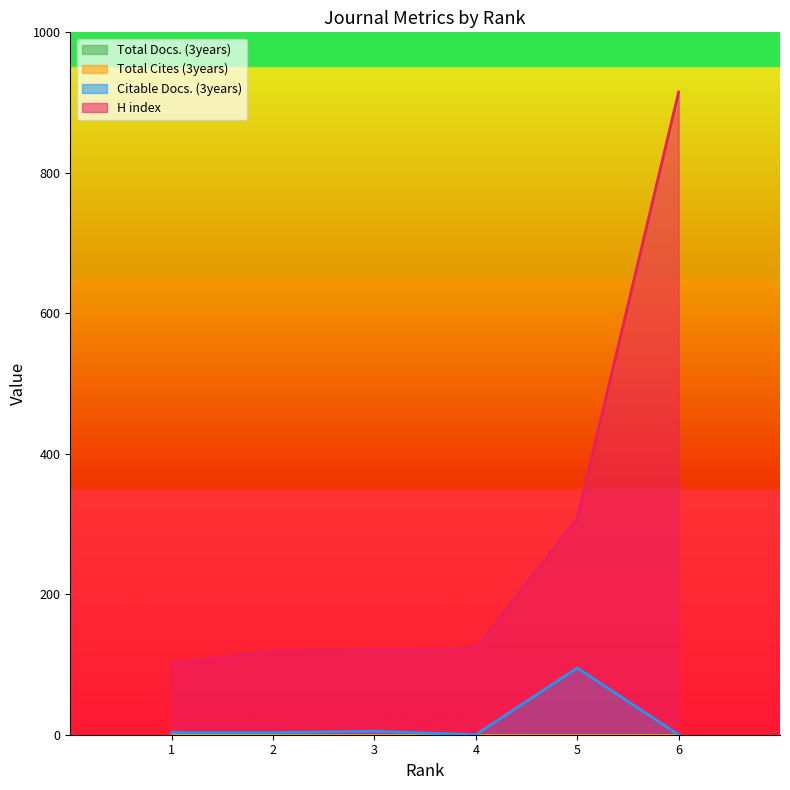

Which category has the highest value in the H index series?

6